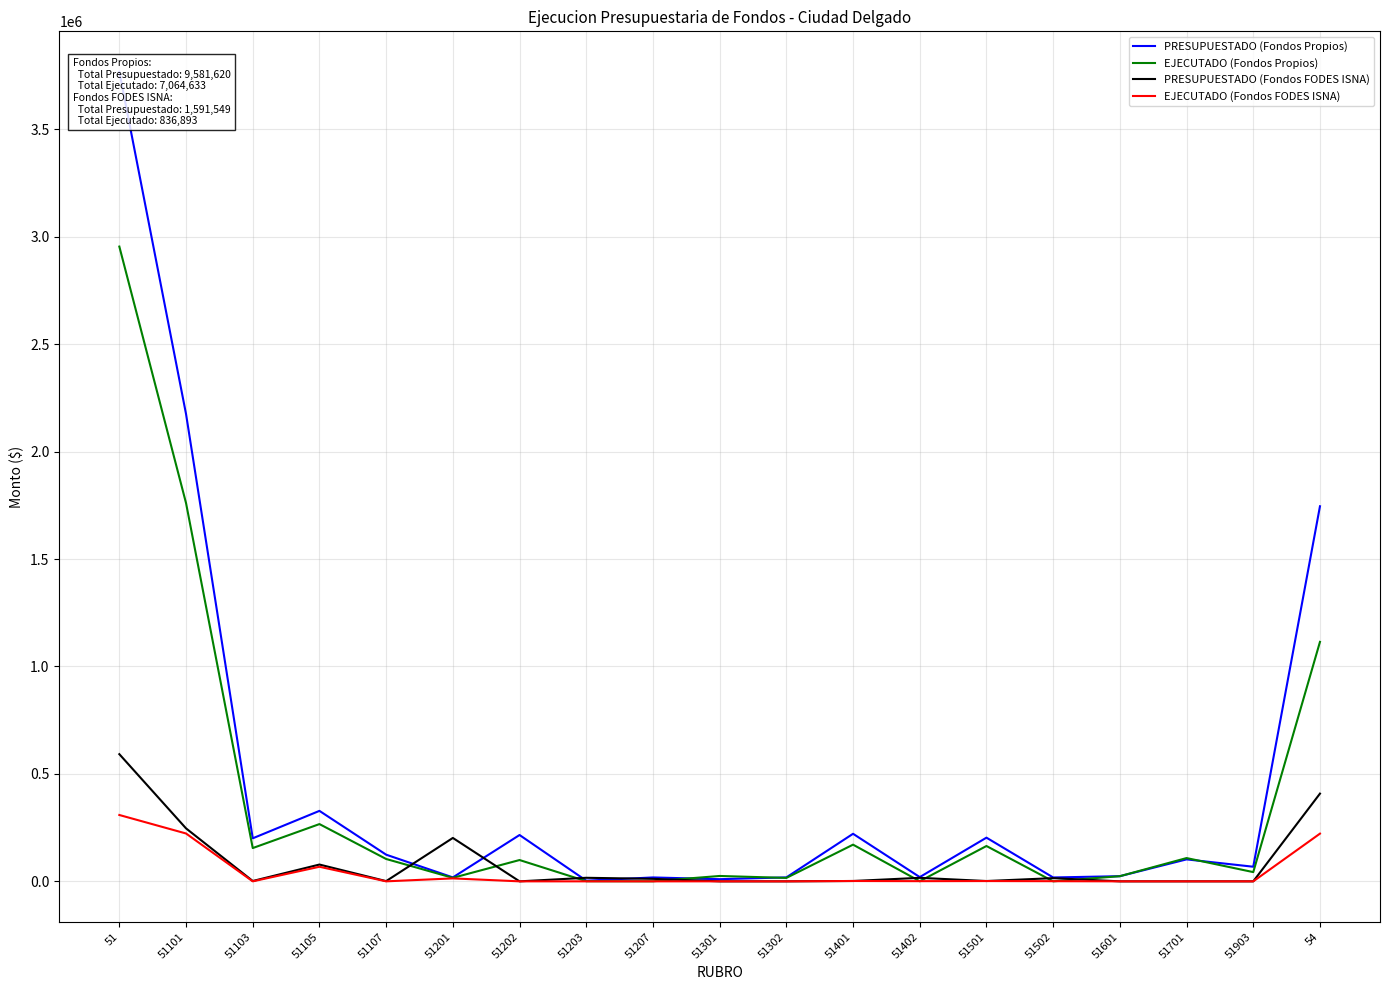

True or false: EJECUTADO (Fondos FODES ISNA) and EJECUTADO (Fondos Propios) intersect in this chart.

True